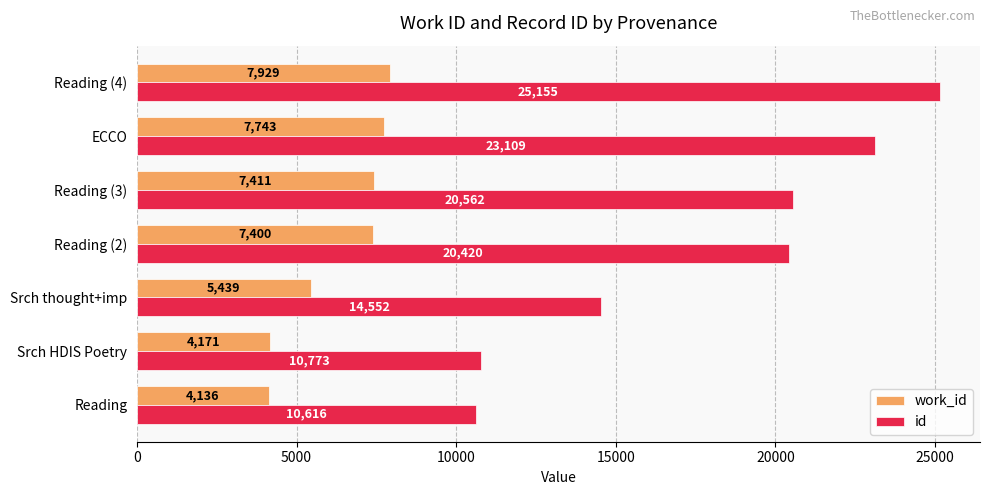

What is the difference between the highest and lowest values at Srch HDIS Poetry?

6602